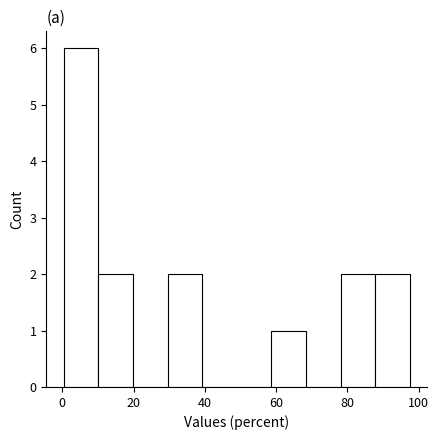

Reading left to right, list every bar in this chart as the range it spans on the x-axis followed by its height. Neither the bar edges nor the heights are printed on the chart, so give them approximately, as read against the axes.

0 to 10: 6
10 to 20: 2
20 to 30: 0
30 to 40: 2
40 to 48: 0
48 to 58: 0
58 to 68: 1
68 to 78: 0
78 to 88: 2
88 to 98: 2